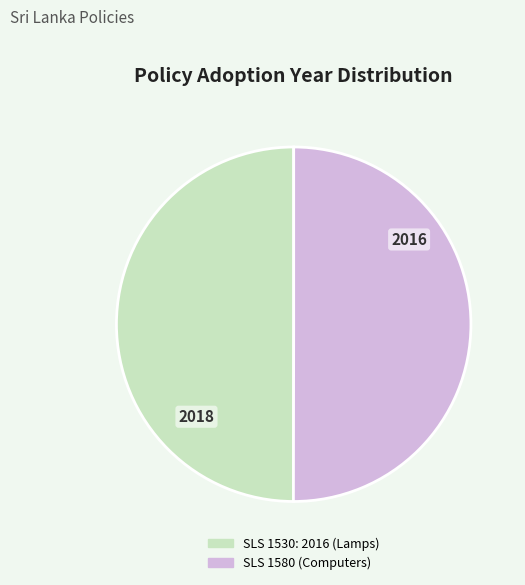

Approximately how many times larger is the value at SLS 1530: 2016 (Lamps) compared to SLS 1580 (Computers)?

1.0